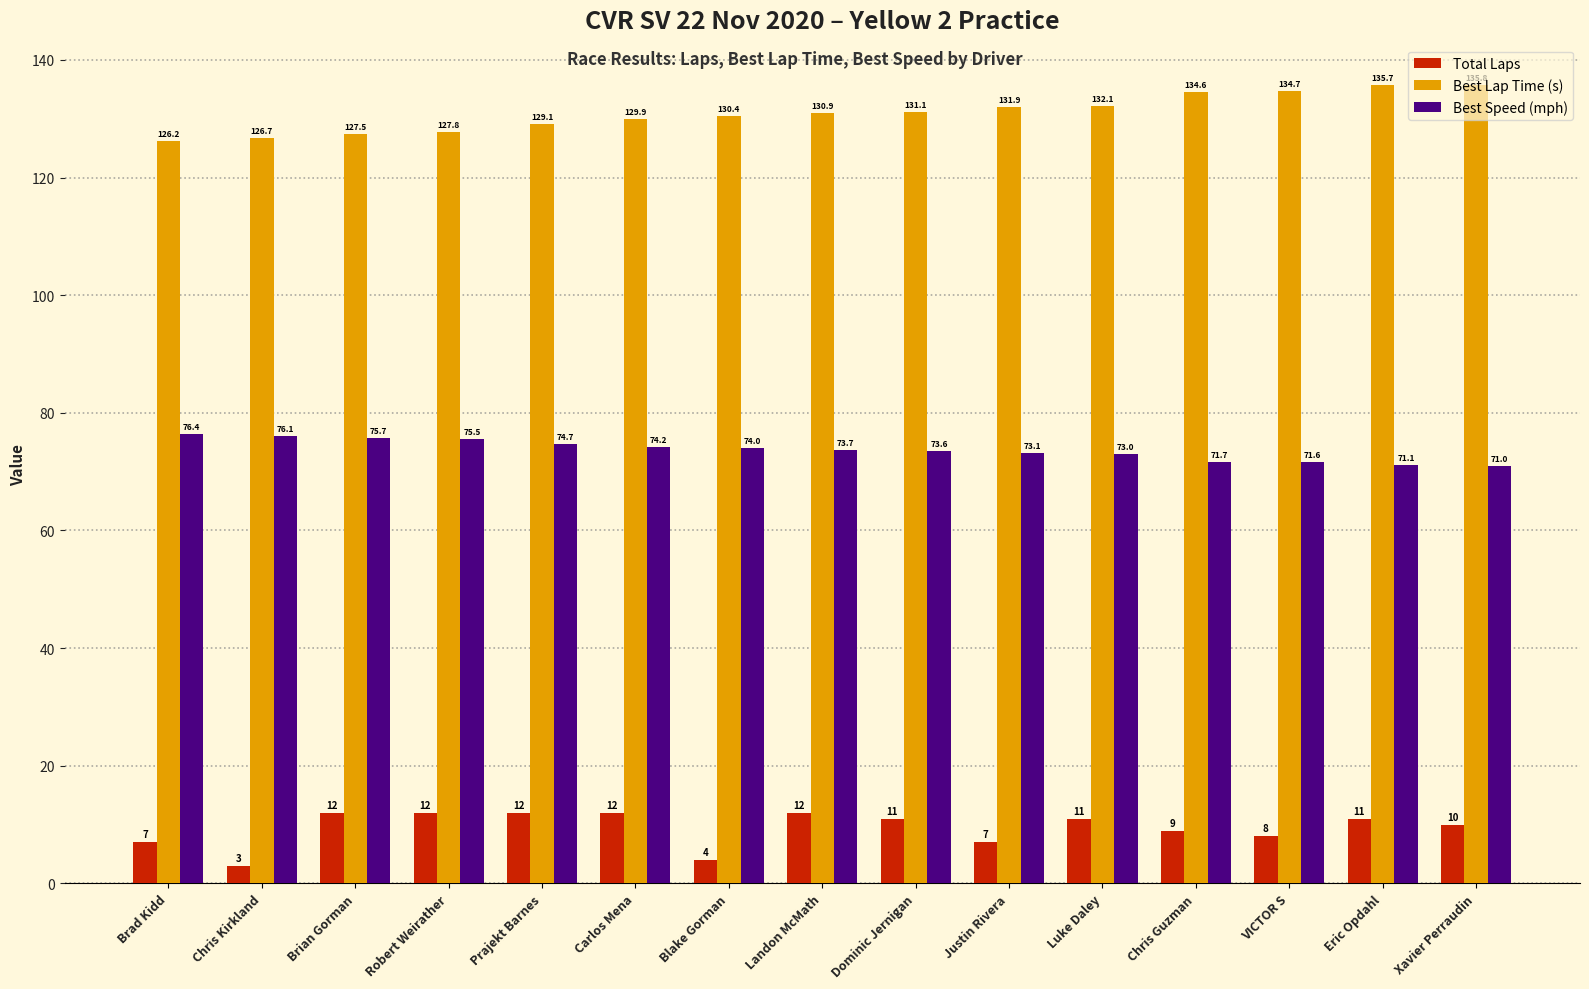

What is the sum of the Total Laps values at Brad Kidd and Landon McMath?

19.0